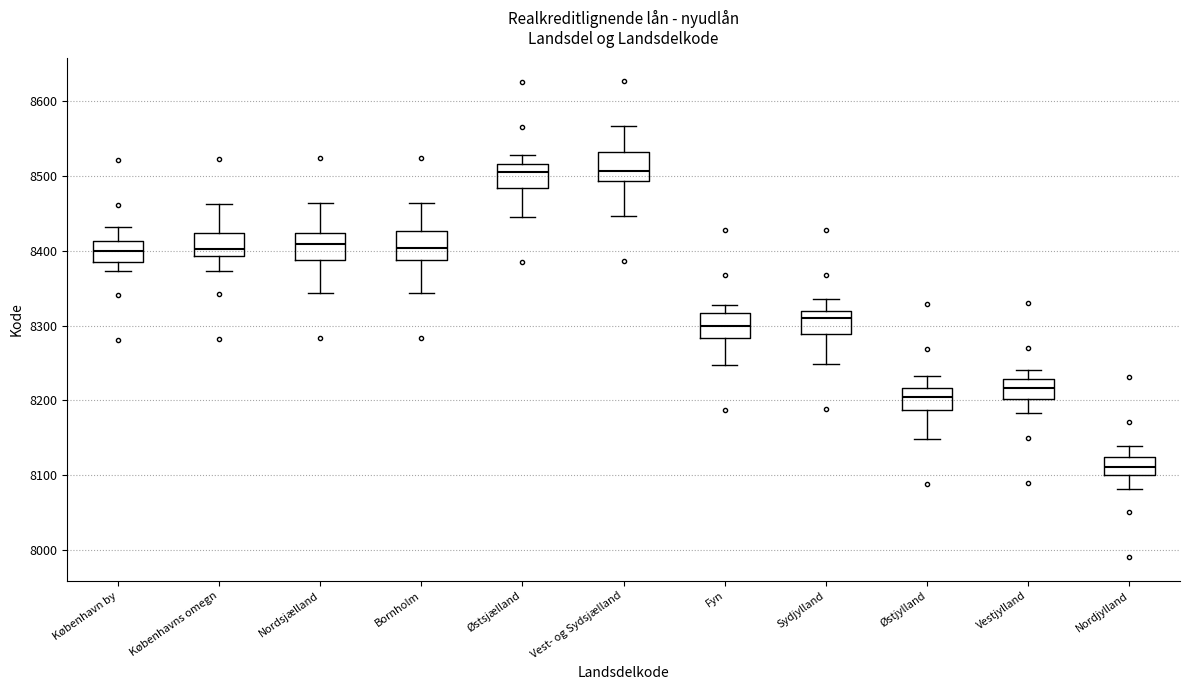

Reading left to right, transcribe this box plot: for each box, give where its median line is, the range the box spans, and where its two whiskers end, as read against the y-axis. The values are not printed on the chart, so give them approximately, as read against the axis.

København by: median 8400, box 8390 to 8410, whiskers 8370 to 8430
Københavns omegn: median 8400, box 8390 to 8420, whiskers 8370 to 8460
Nordsjælland: median 8410, box 8390 to 8420, whiskers 8340 to 8460
Bornholm: median 8400, box 8390 to 8430, whiskers 8340 to 8460
Østsjælland: median 8510, box 8480 to 8520, whiskers 8450 to 8530
Vest- og Sydsjælland: median 8510, box 8490 to 8530, whiskers 8450 to 8570
Fyn: median 8300, box 8280 to 8320, whiskers 8250 to 8330
Sydjylland: median 8310, box 8290 to 8320, whiskers 8250 to 8340
Østjylland: median 8210, box 8190 to 8220, whiskers 8150 to 8230
Vestjylland: median 8220, box 8200 to 8230, whiskers 8180 to 8240
Nordjylland: median 8110, box 8100 to 8130, whiskers 8080 to 8140